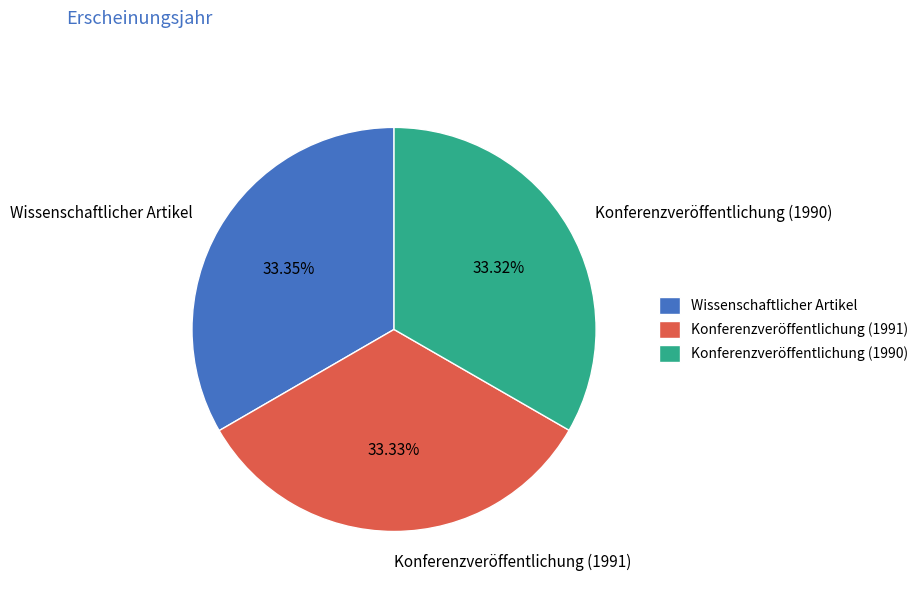

What is the total percentage of Konferenzveröffentlichung (1990) and Wissenschaftlicher Artikel?

66.7%